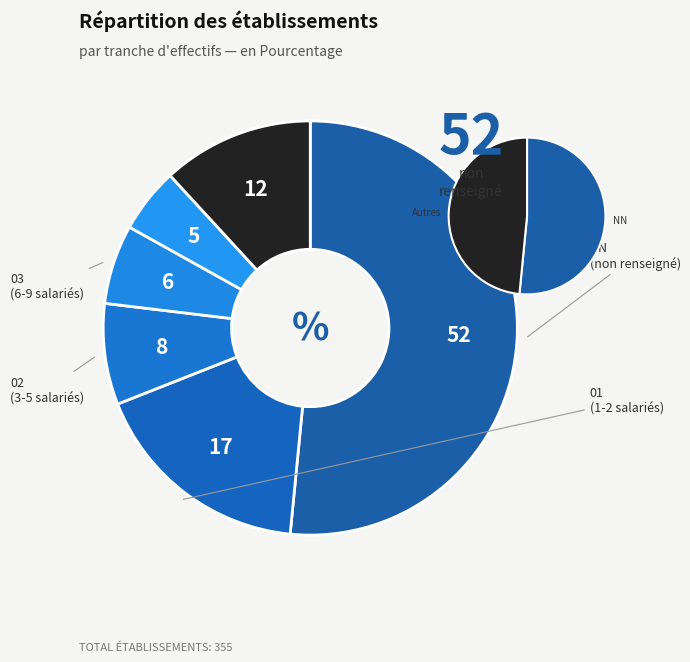

Which category has the biggest portion of the pie?

NN